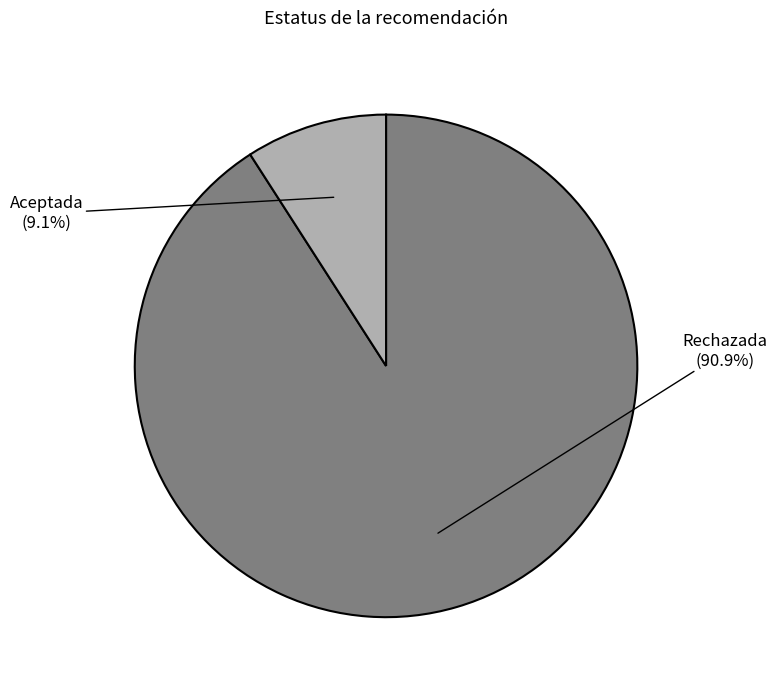

Does any single category account for the majority?

Yes